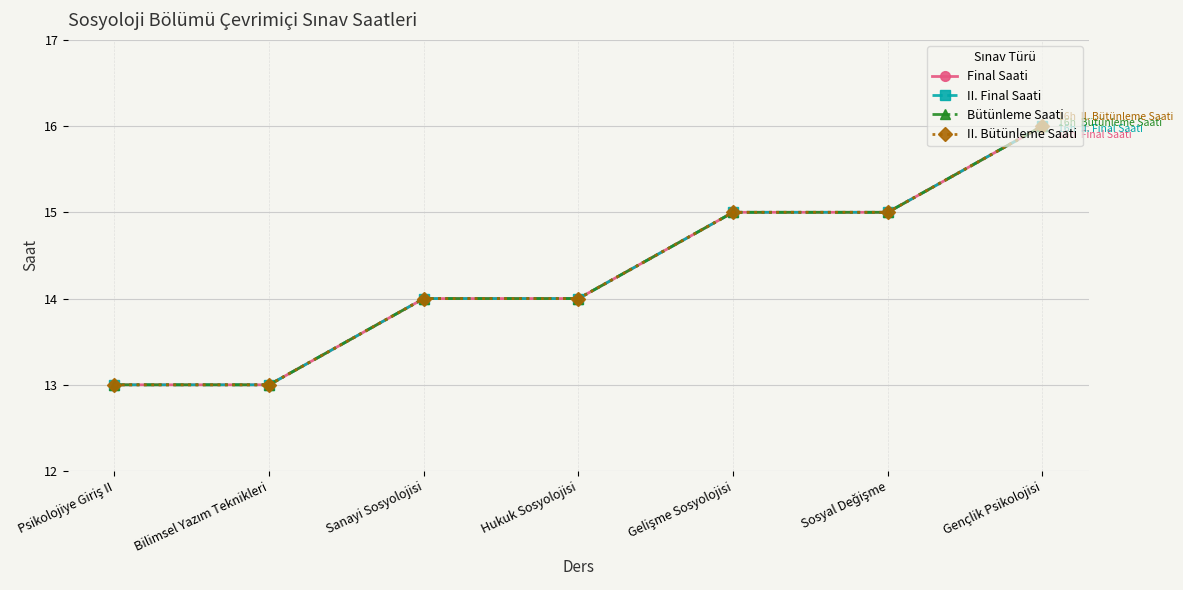

True or false: Final Saati has a value of 18 at Sanayi Sosyolojisi.

False